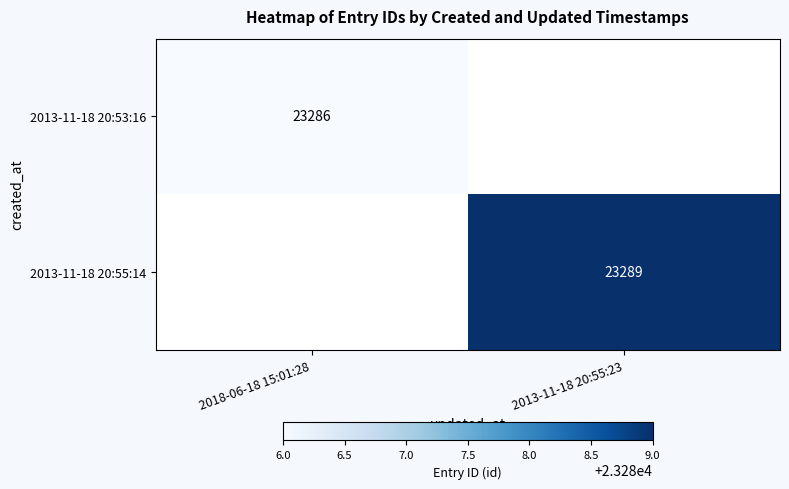

Is it true that 2013-11-18 20:53:16 equals 13474 at 2018-06-18 15:01:28?

False